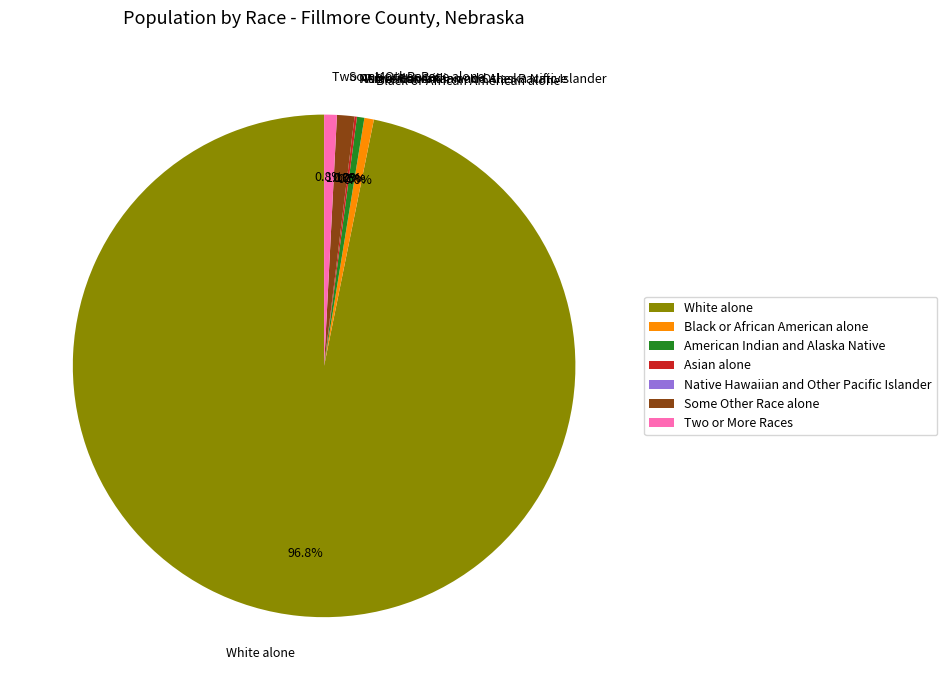

Is it true that Black or African American alone is 1% of the pie?

True